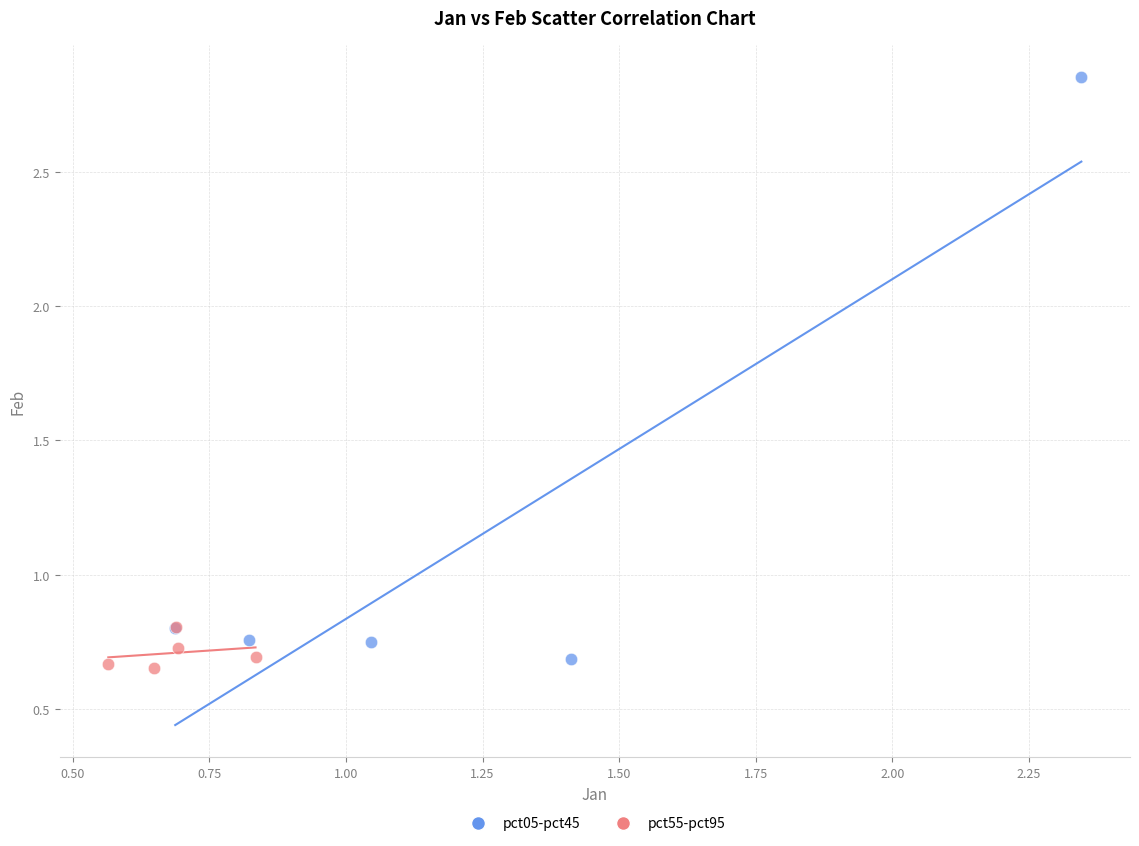

Which series has the widest spread of Y values?

pct05-pct45